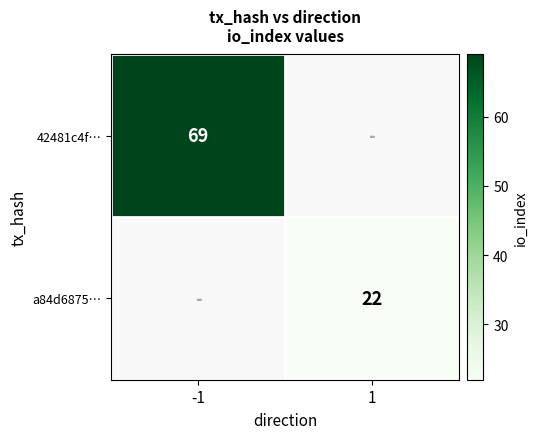

The value of 42481c4f… at -1 is 15. True or false?

False